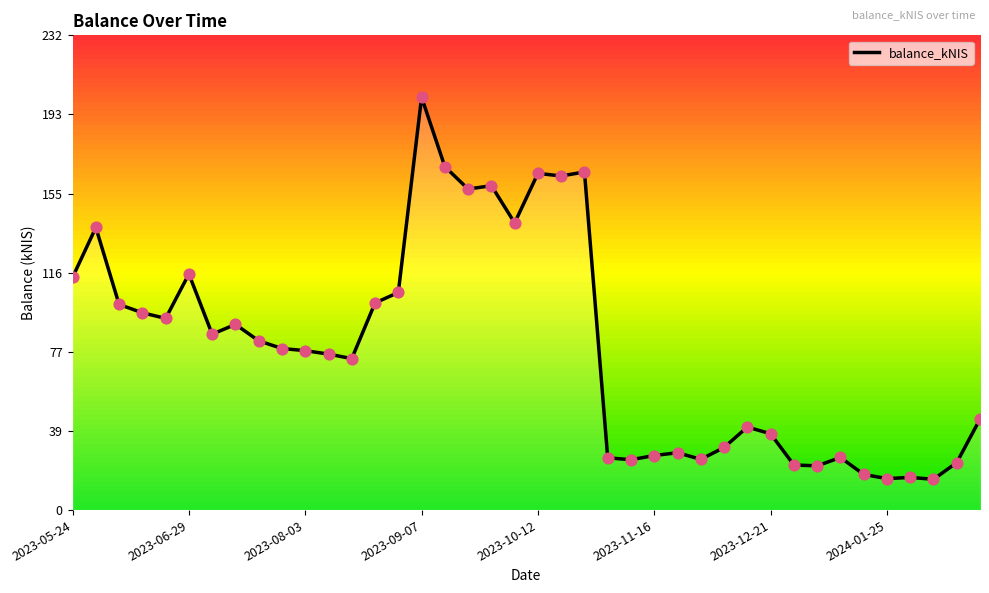

What is the smallest value displayed?

15.0